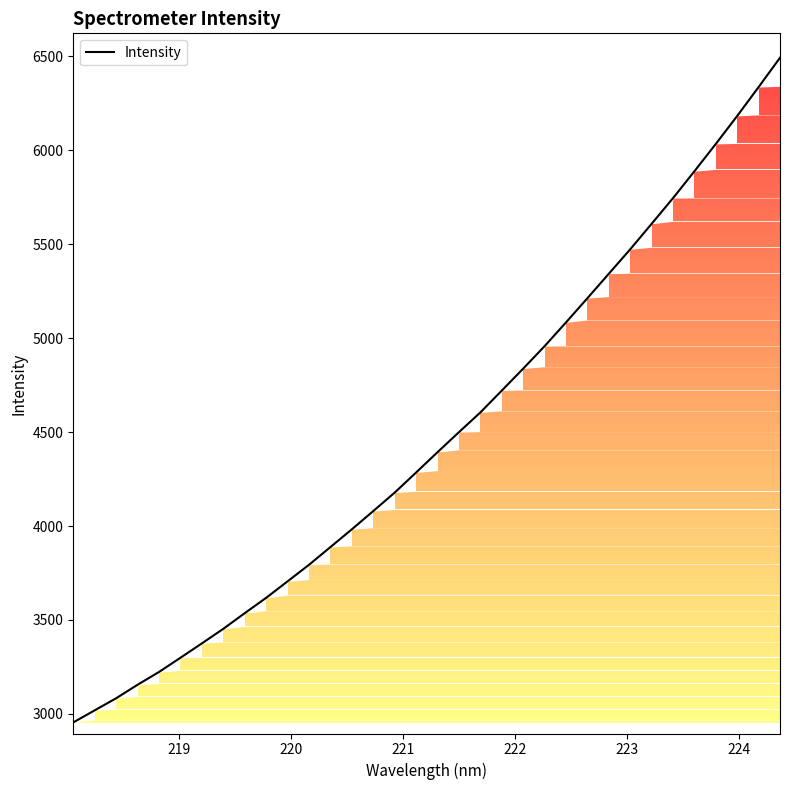

What is the greatest value displayed?

6493.2